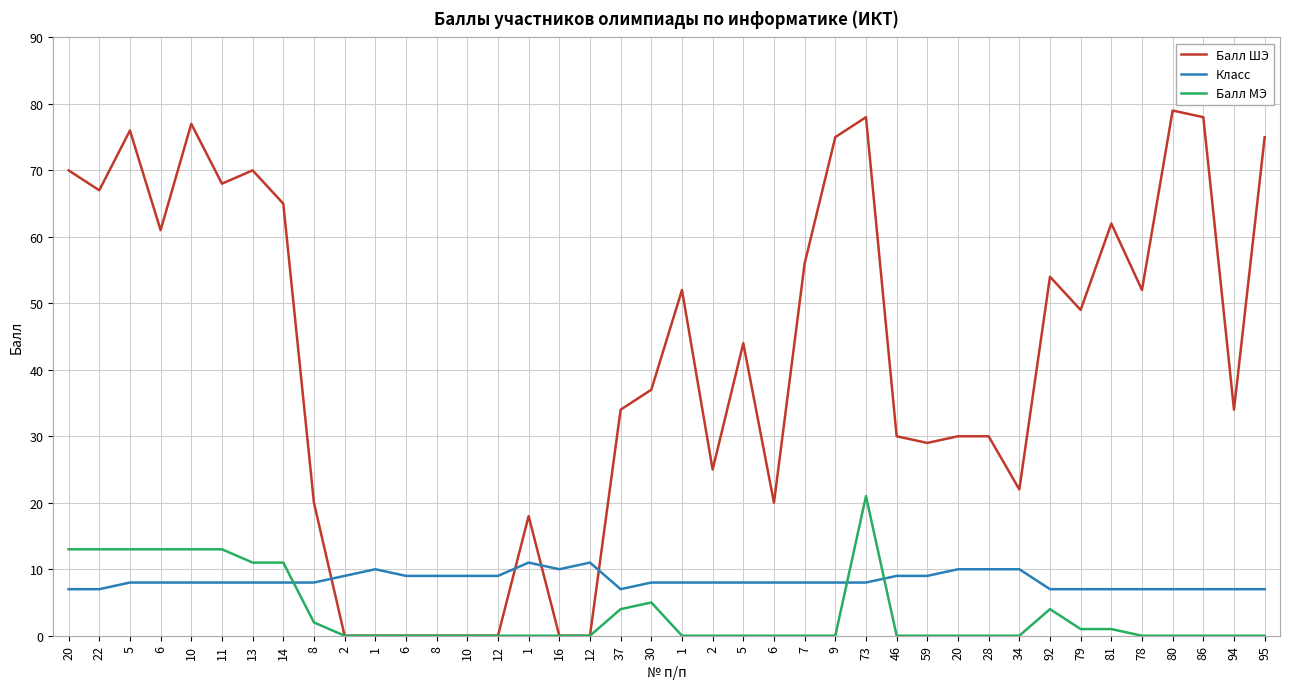

Does the chart display data point markers on the line(s)?

No